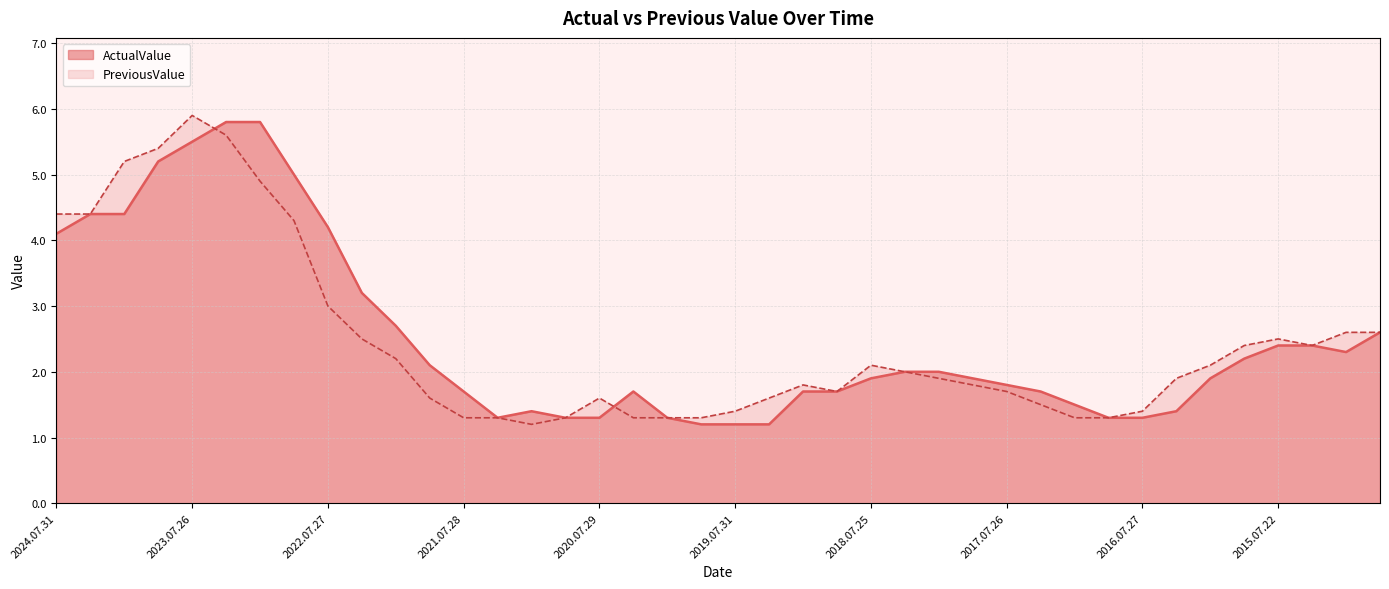

Does the chart have visible grid lines?

Yes